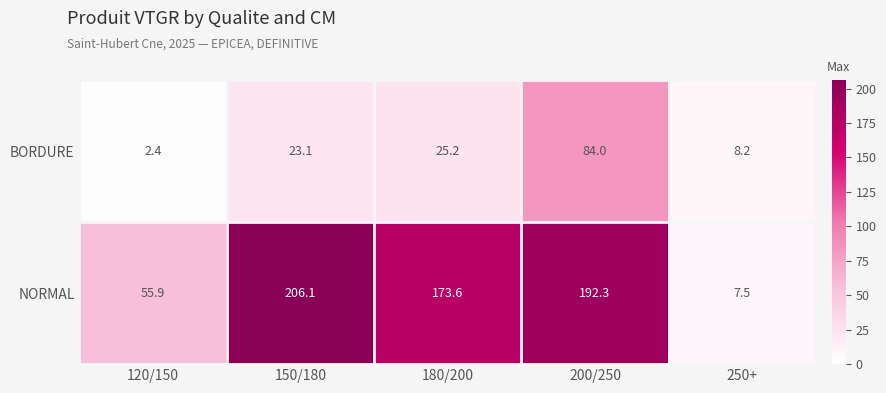

Rank the series by their maximum value, from highest to lowest.

NORMAL, BORDURE